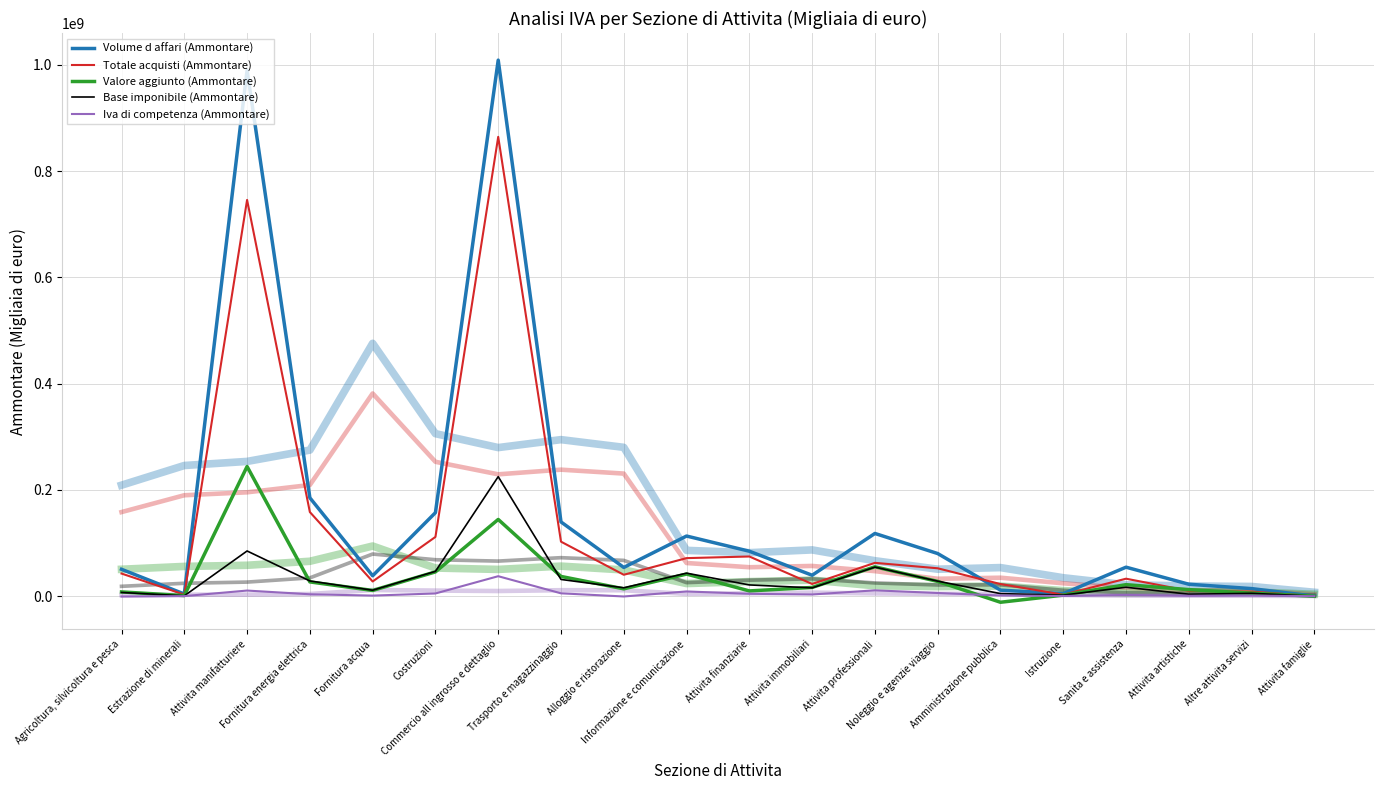

Where is the first local minimum for Volume d affari (Ammontare)?

Estrazione di minerali